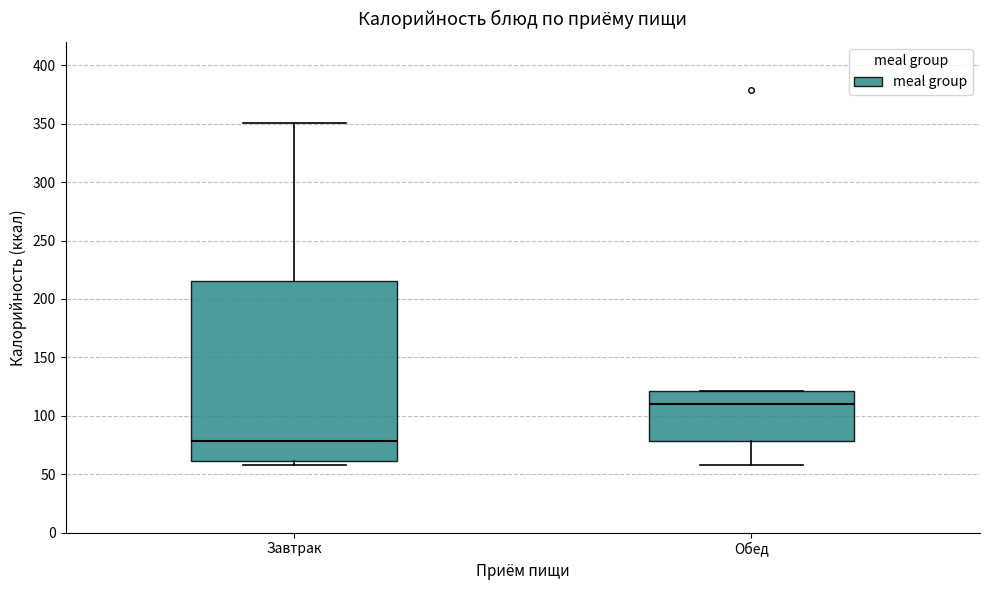

Reading left to right, read every box against the y-axis: the position of its median line, the range the box covers, and the ends of its whiskers. The values are not printed on the chart, so give them approximately, as read against the axis.

Завтрак: median 80, box 60 to 215, whiskers 60 (just below the box's lower edge) to 350
Обед: median 110, box 80 to 120, whiskers 60 to 120